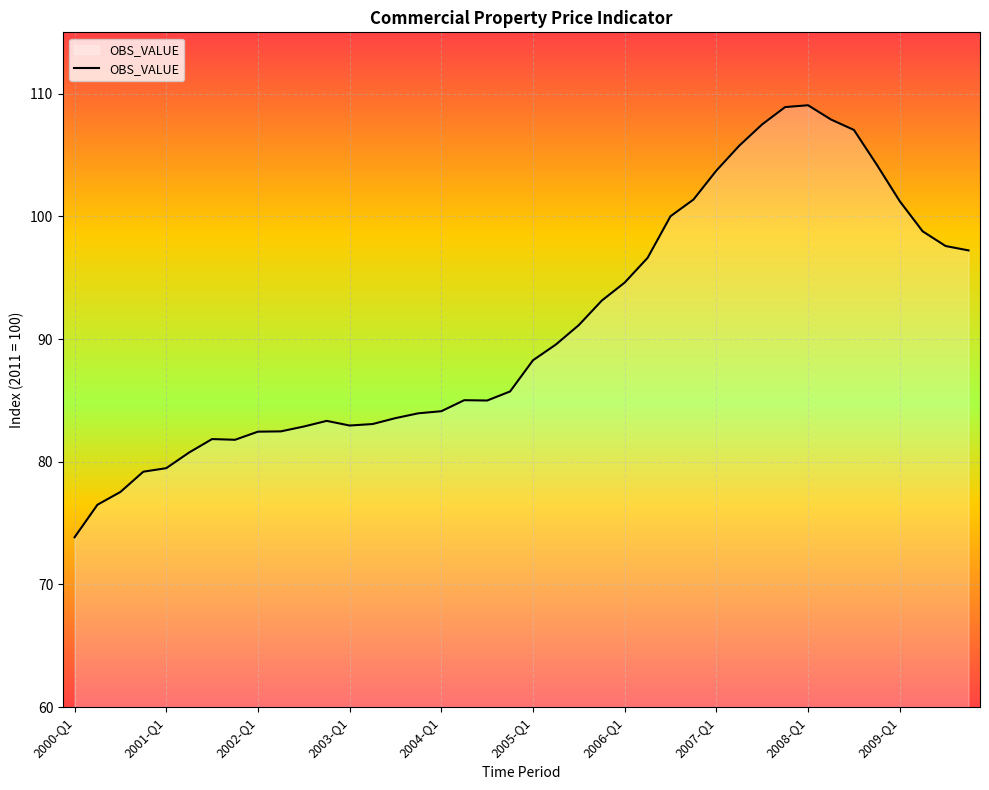

What is the greatest value displayed?

109.1